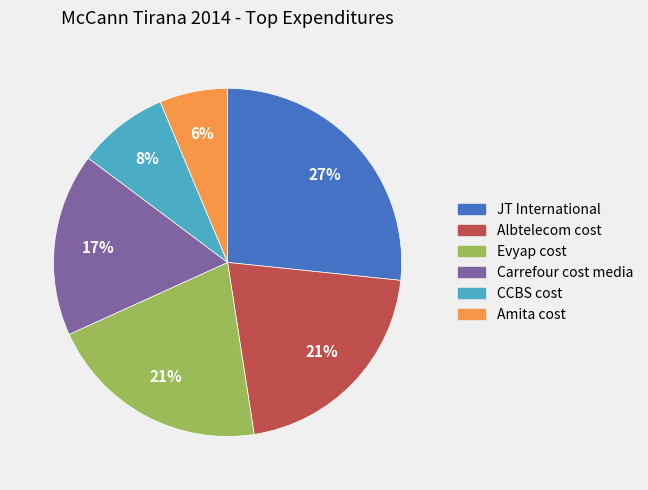

Is Carrefour cost media the majority of the pie?

No